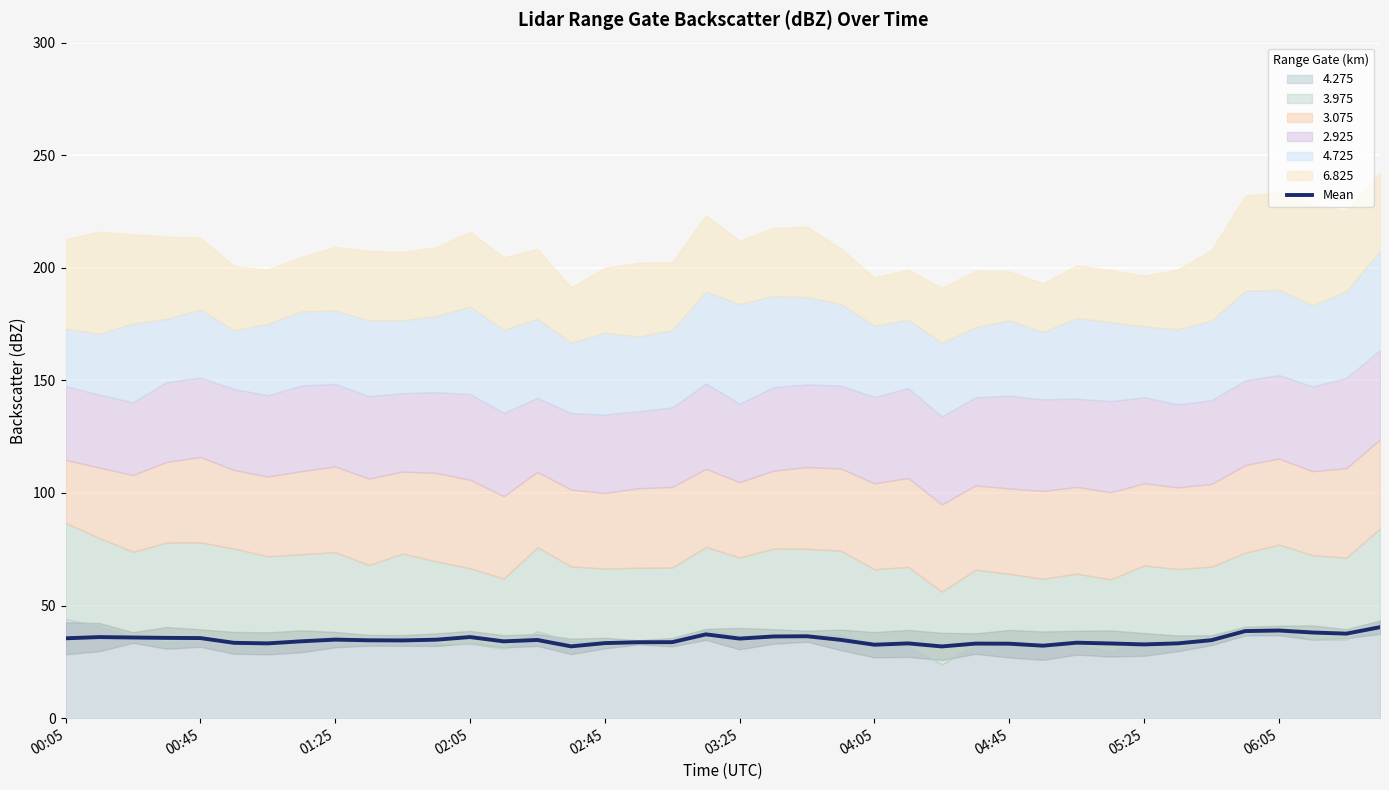

What is the highest value of the Mean series?

40.4